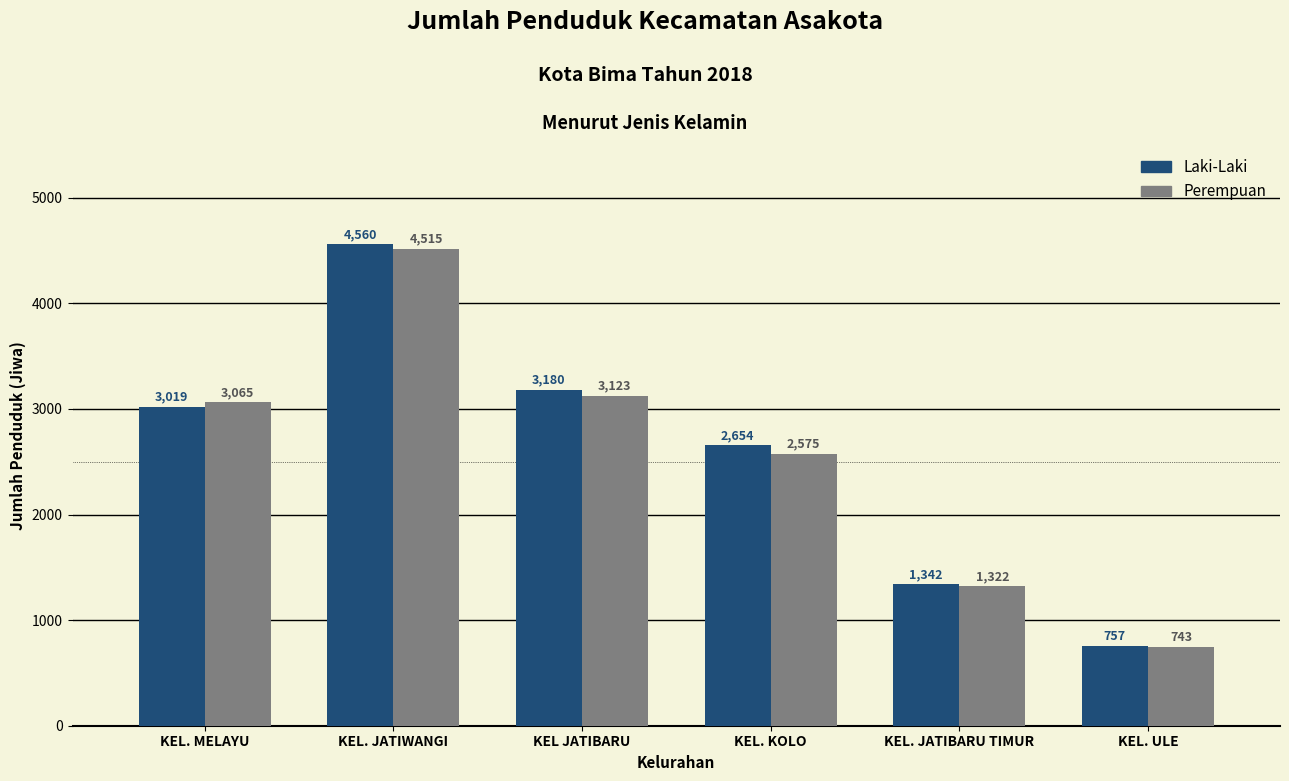

What is the average value of the Laki-Laki series?

2585